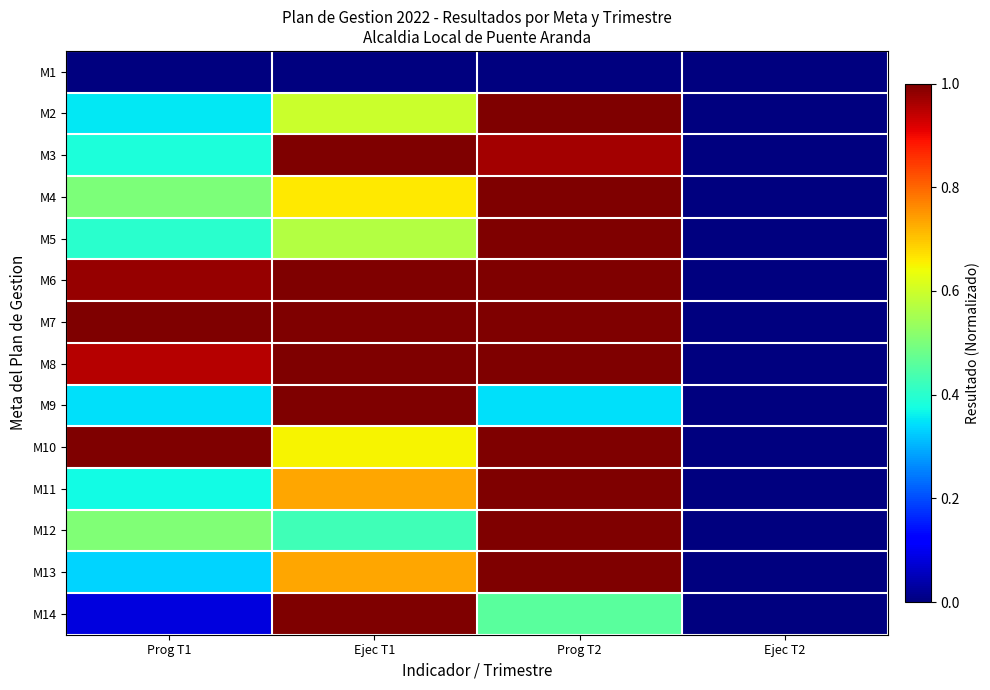

Reading left to right, what are all the values shown in this chart?

M1: Prog T1=0.0	Ejec T1=0.0	Prog T2=0.0	Ejec T2=0.0
M2: Prog T1=0.4	Ejec T1=0.6	Prog T2=1.0	Ejec T2=0.0
M3: Prog T1=0.4	Ejec T1=1.0	Prog T2=1.0	Ejec T2=0.0
M4: Prog T1=0.5	Ejec T1=0.7	Prog T2=1.0	Ejec T2=0.0
M5: Prog T1=0.4	Ejec T1=0.6	Prog T2=1.0	Ejec T2=0.0
M6: Prog T1=1.0	Ejec T1=1.0	Prog T2=1.0	Ejec T2=0.0
M7: Prog T1=1.0	Ejec T1=1.0	Prog T2=1.0	Ejec T2=0.0
M8: Prog T1=0.9	Ejec T1=1.0	Prog T2=1.0	Ejec T2=0.0
M9: Prog T1=0.3	Ejec T1=1.0	Prog T2=0.3	Ejec T2=0.0
M10: Prog T1=1.0	Ejec T1=0.6	Prog T2=1.0	Ejec T2=0.0
M11: Prog T1=0.4	Ejec T1=0.7	Prog T2=1.0	Ejec T2=0.0
M12: Prog T1=0.5	Ejec T1=0.4	Prog T2=1.0	Ejec T2=0.0
M13: Prog T1=0.3	Ejec T1=0.7	Prog T2=1.0	Ejec T2=0.0
M14: Prog T1=0.1	Ejec T1=1.0	Prog T2=0.5	Ejec T2=0.0